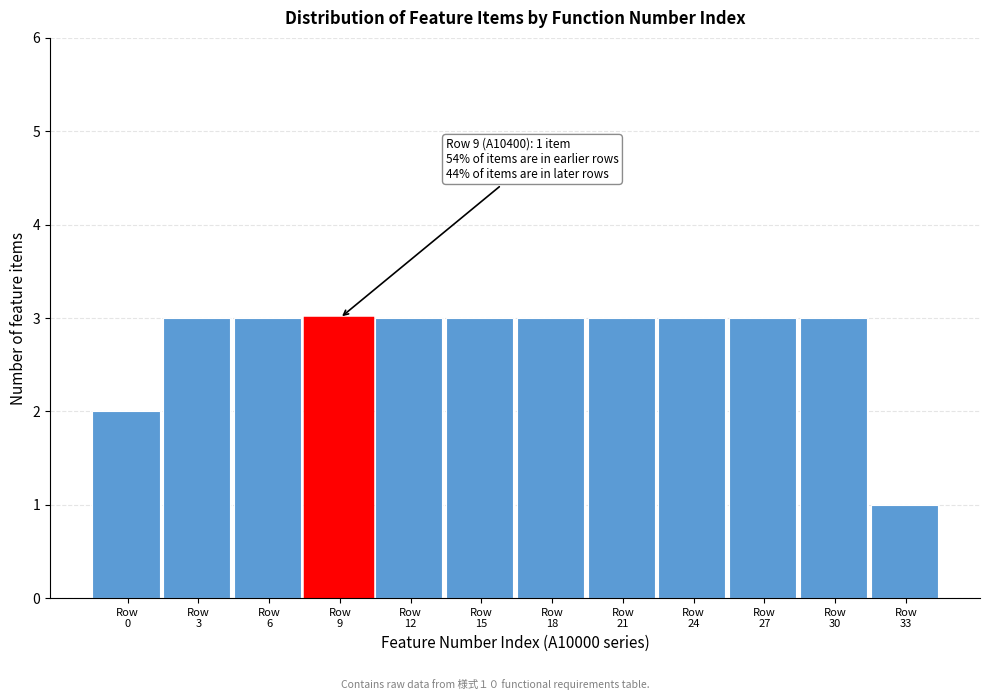

Reading left to right, list all the values displayed in this chart.

2	3	3	3	3	3	3	3	3	3	3	1